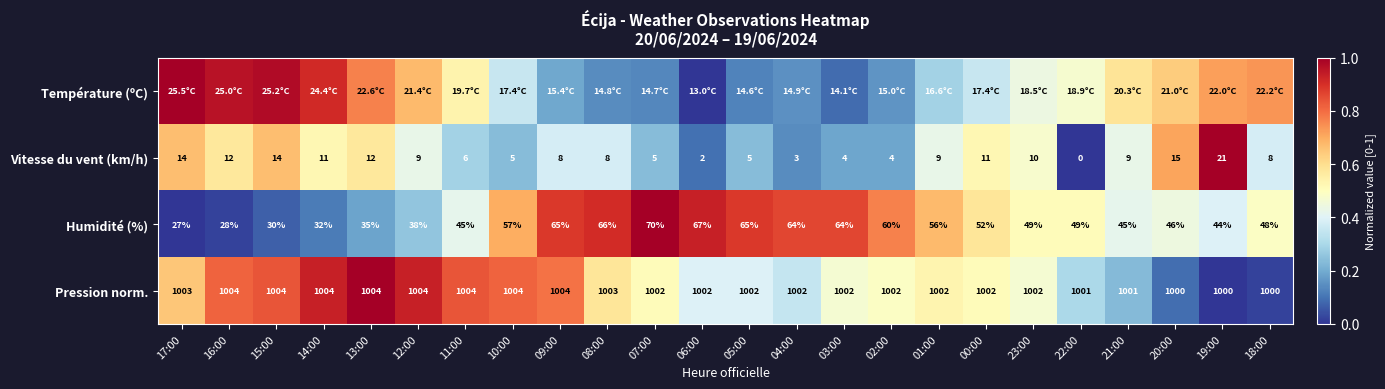

Is the value of Vitesse du vent (km/h) at 09:00 greater than the value of Pression norm. at 20:00?

No